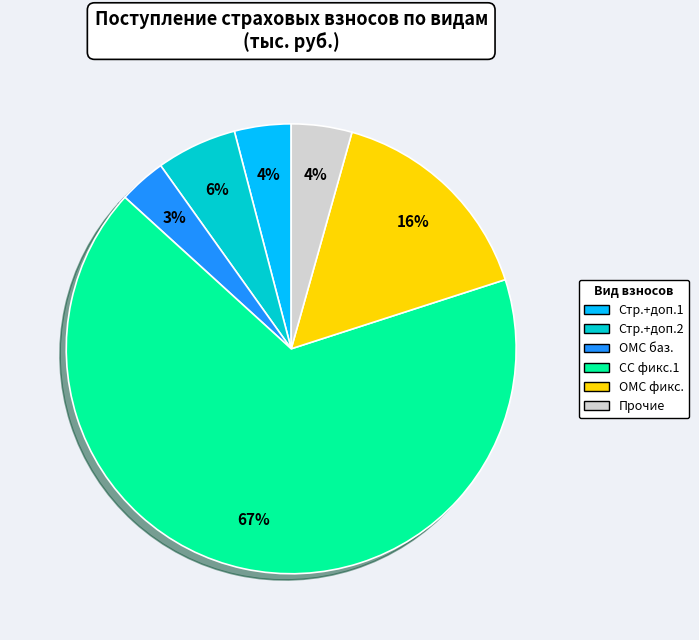

True or false: Стр.+доп.2 accounts for 6% of the total.

True